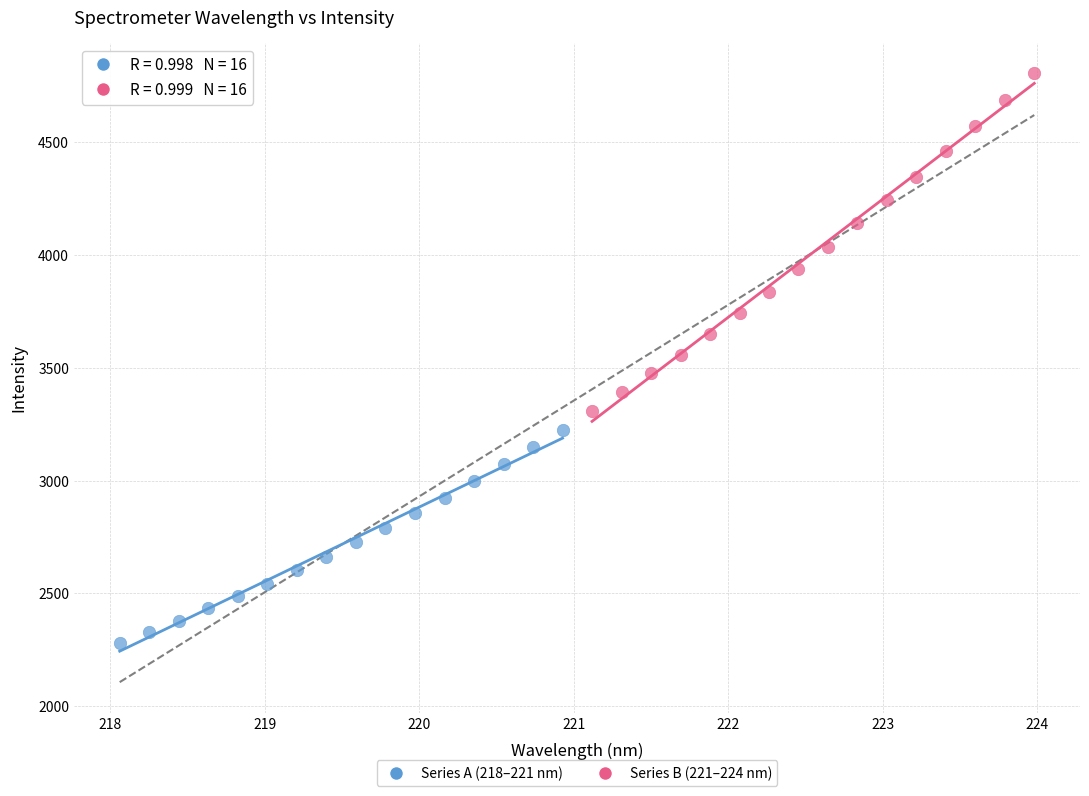

Which series contains the highest Y value?

Series B (221–224 nm)